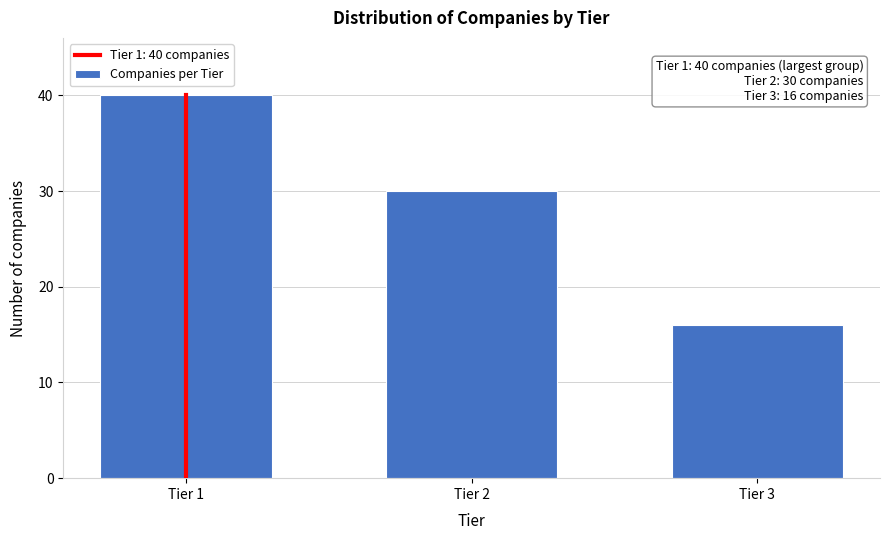

Reading left to right, extract all data points from this chart.

Tier 1=40	Tier 2=30	Tier 3=16